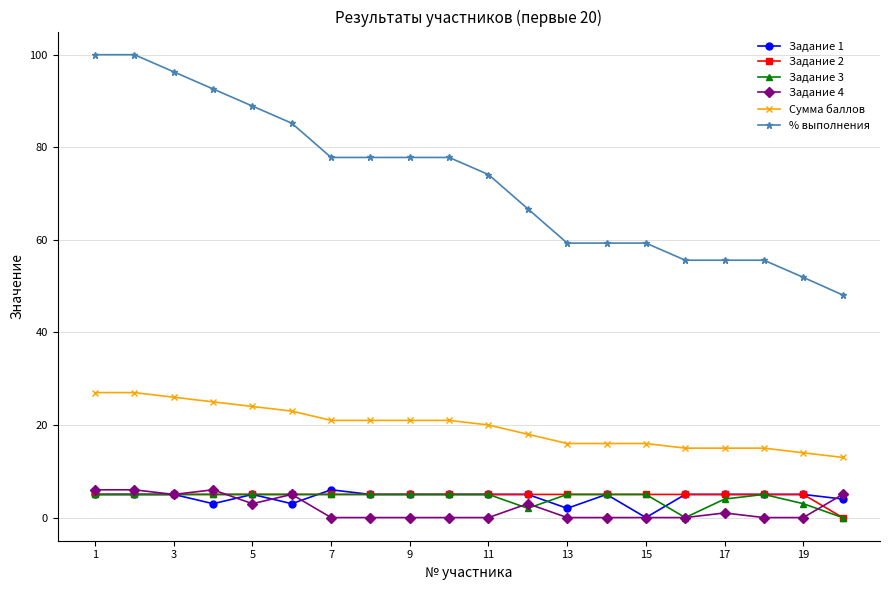

What is the maximum value shown in the chart?

100.0